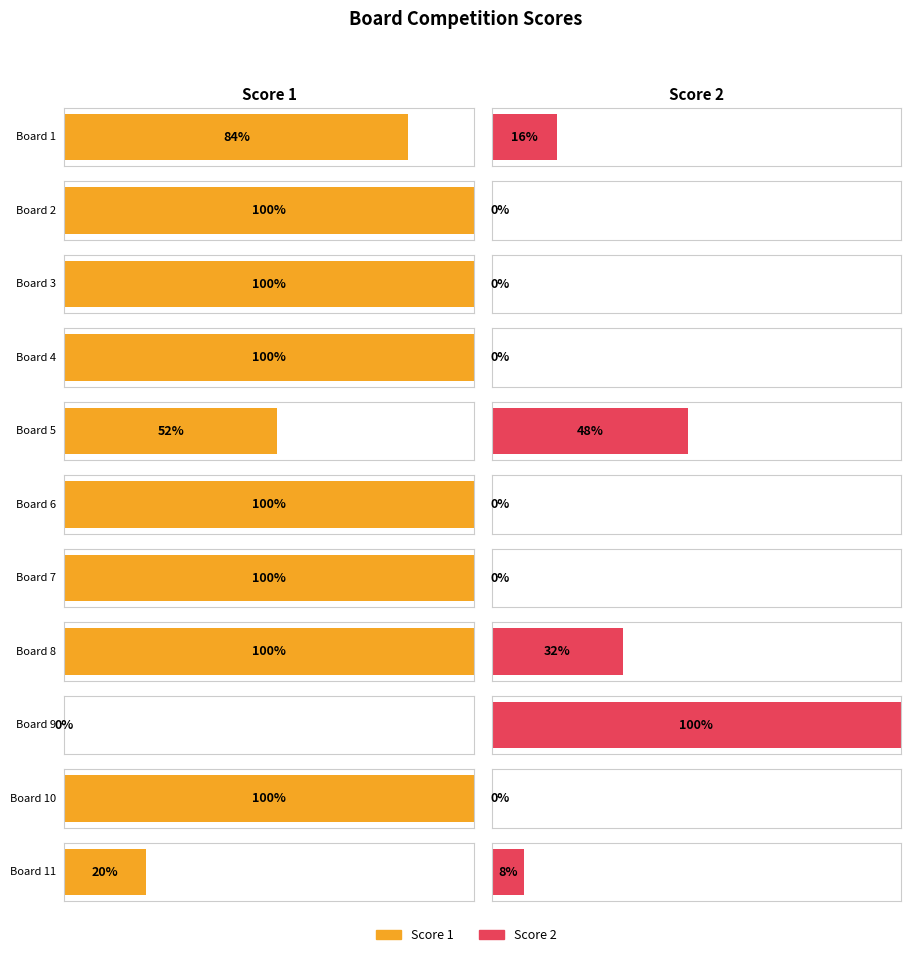

Which series changed the most between Board 9 and Board 10?

Score 1